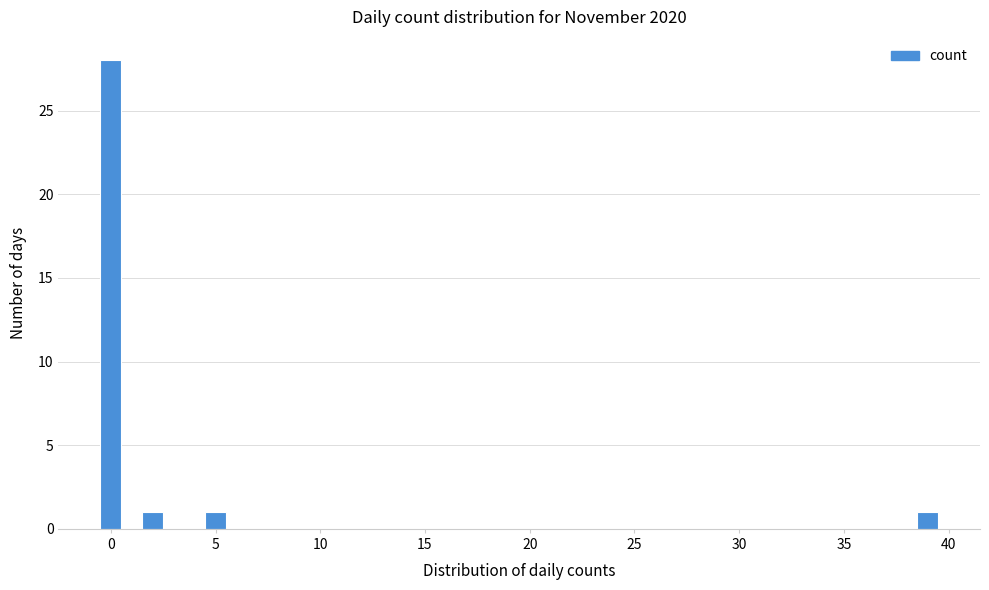

Read against the x-axis, roughly where is the centre of the tallest bar?

0.0